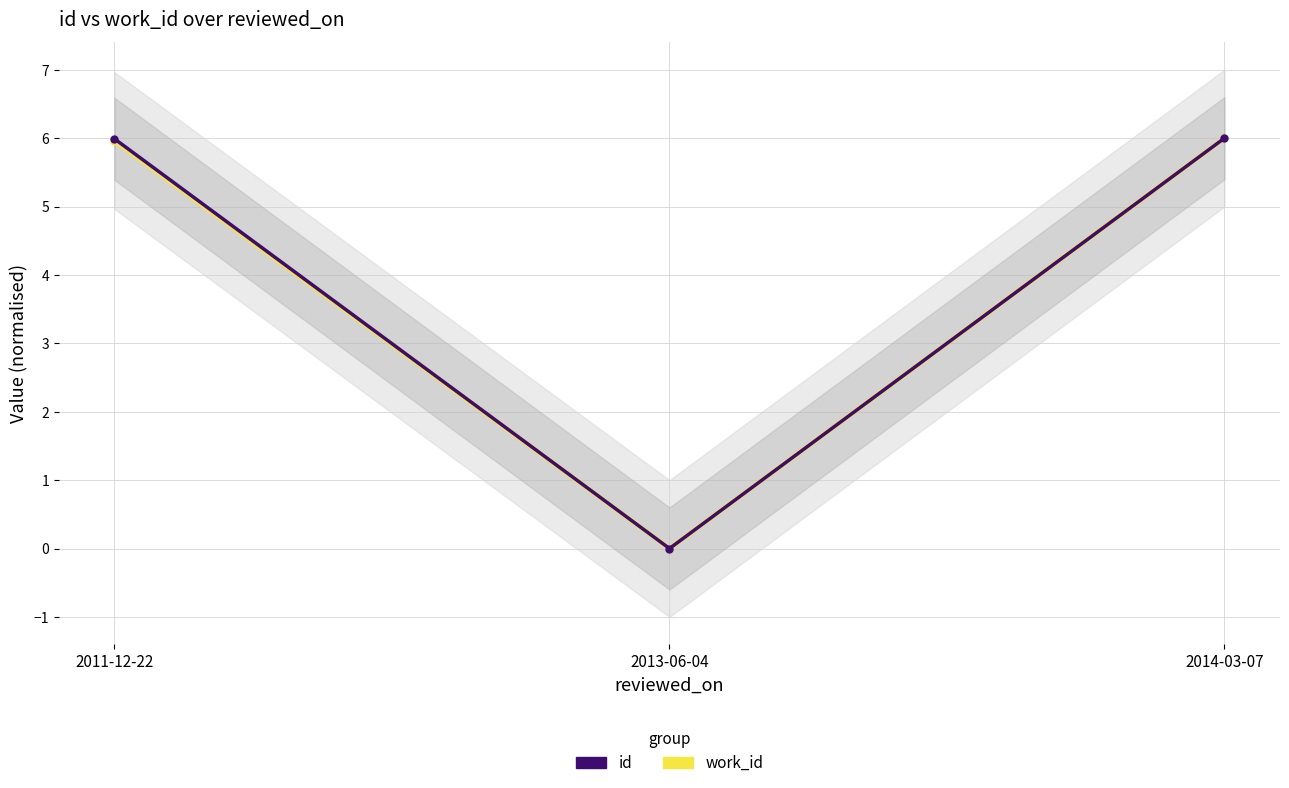

Rank the categories by id value from lowest to highest.

2013-06-04, 2011-12-22, 2014-03-07